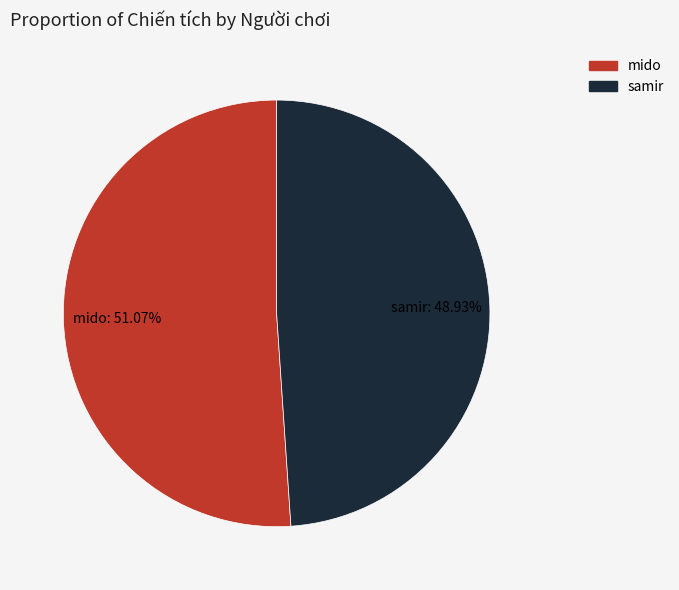

Rank the categories by value from highest to lowest.

mido, samir